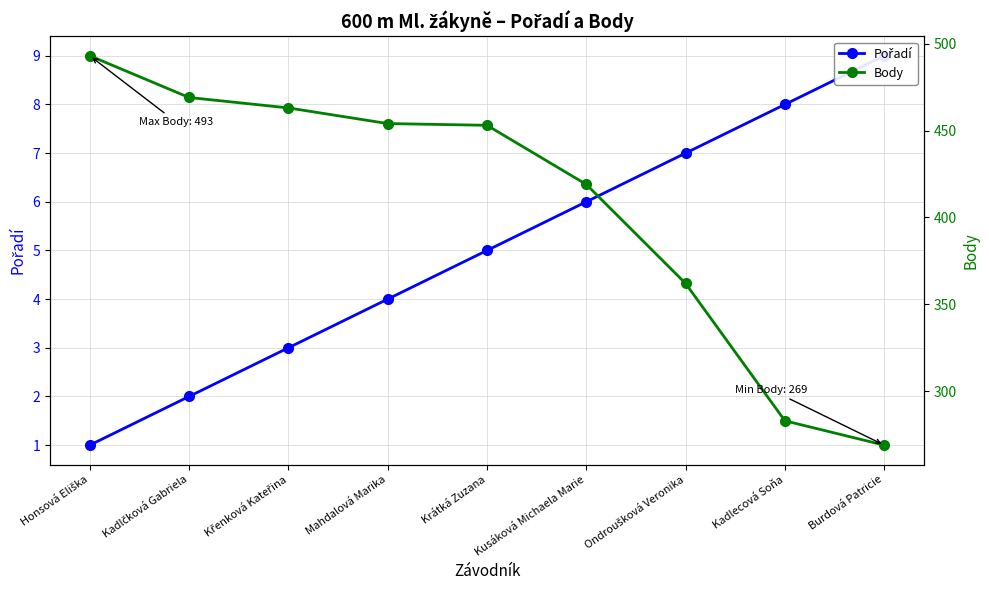

Reading left to right, what are all the values shown in this chart?

Pořadí: Honsová Eliška=1	Kadlčková Gabriela=2	Křenková Kateřina=3	Mahdalová Marika=4	Krátká Zuzana=5	Kusáková Michaela Marie=6	Ondroušková Veronika=7	Kadlecová Soňa=8	Burdová Patricie=9
Body: Honsová Eliška=493	Kadlčková Gabriela=469	Křenková Kateřina=463	Mahdalová Marika=454	Krátká Zuzana=453	Kusáková Michaela Marie=419	Ondroušková Veronika=362	Kadlecová Soňa=283	Burdová Patricie=269